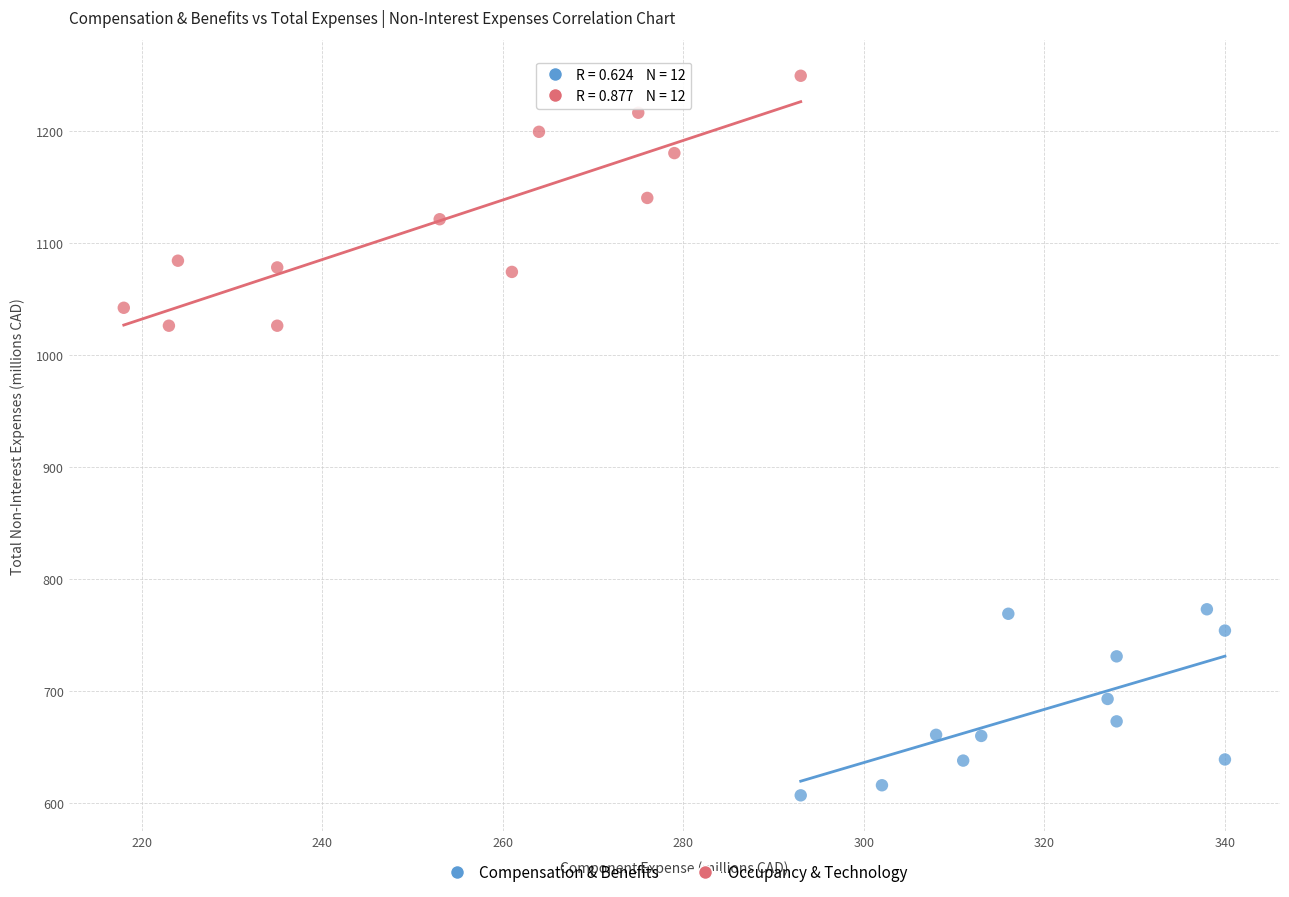

What are all the series names shown in the legend?

Compensation & Benefits, Occupancy & Technology